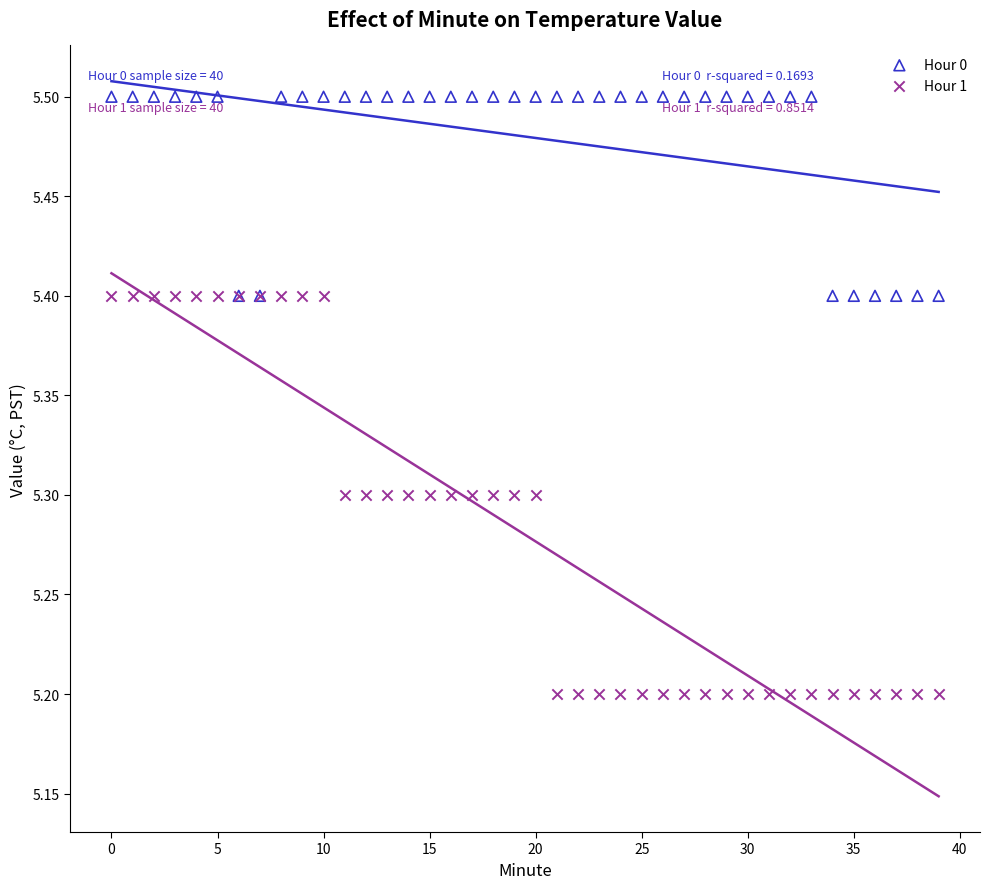

What are all the series names shown in the legend?

Hour 0, Hour 1